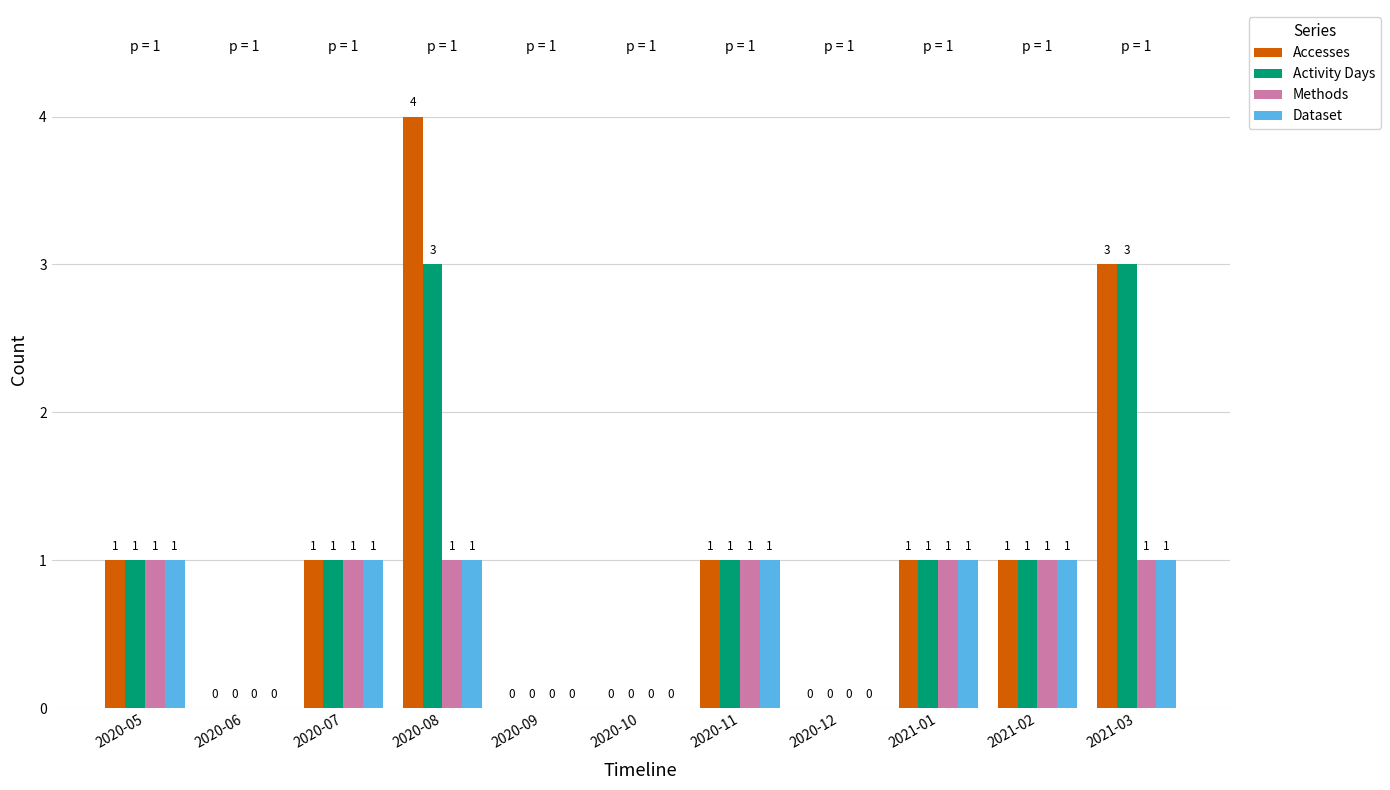

Which series has the largest total across all categories?

Accesses